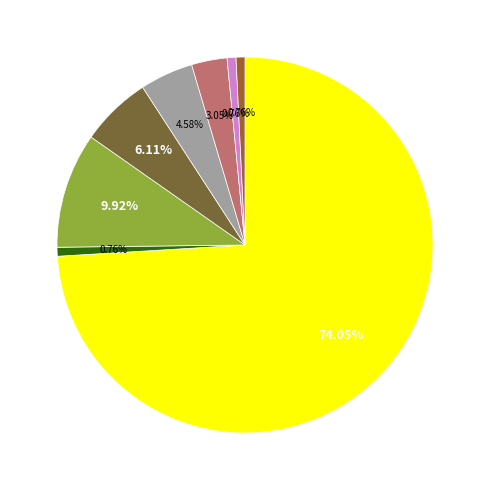

Is there any slice that represents more than half of the pie?

Yes